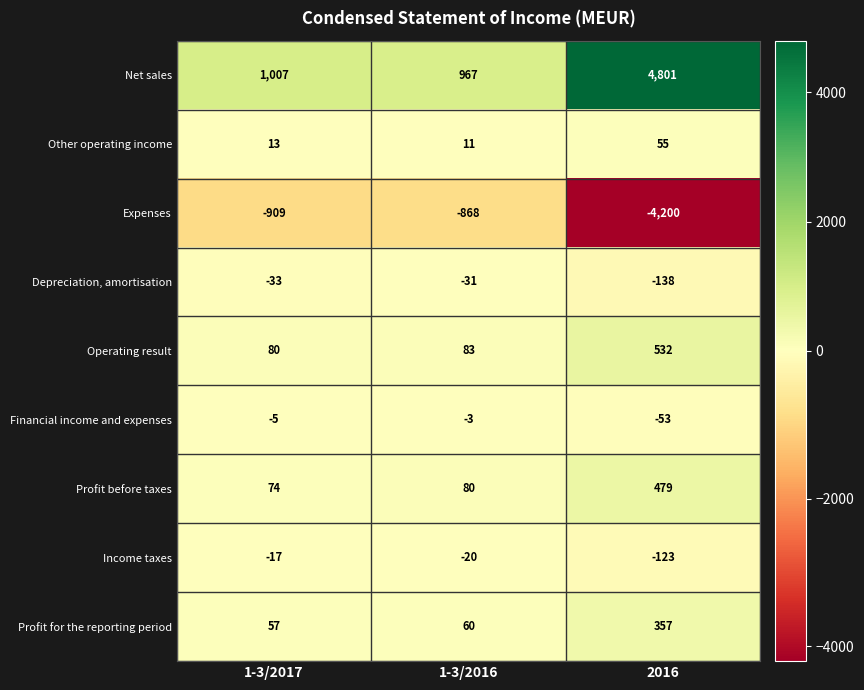

At 1-3/2017, list the series in order from largest to smallest.

Net sales, Operating result, Profit before taxes, Profit for the reporting period, Other operating income, Financial income and expenses, Income taxes, Depreciation, amortisation, Expenses